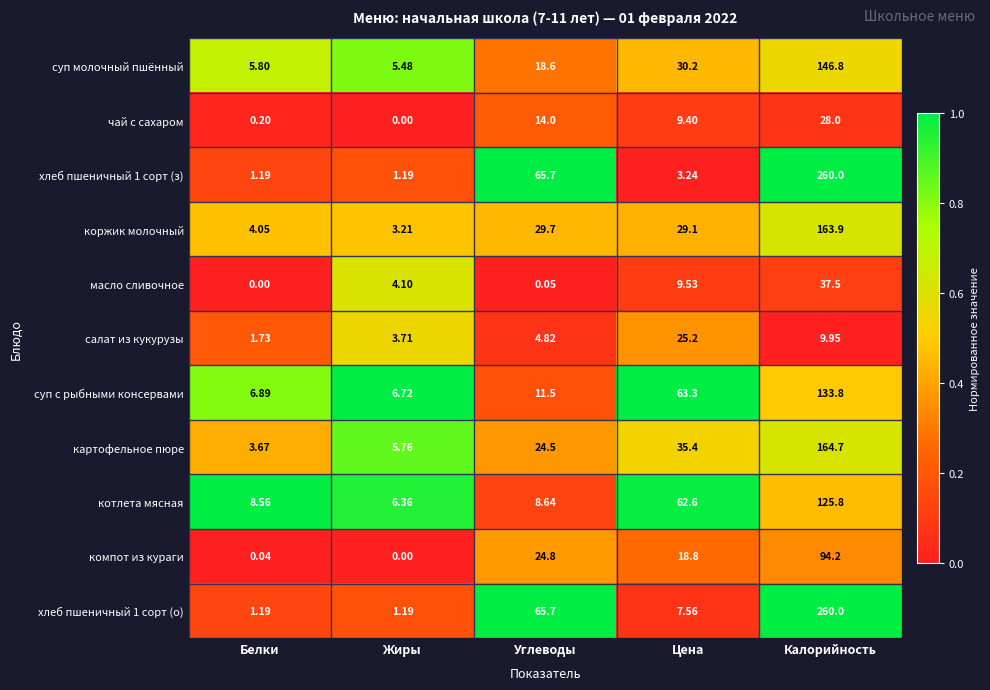

At which label does салат из кукурузы first exceed 4?

Углеводы